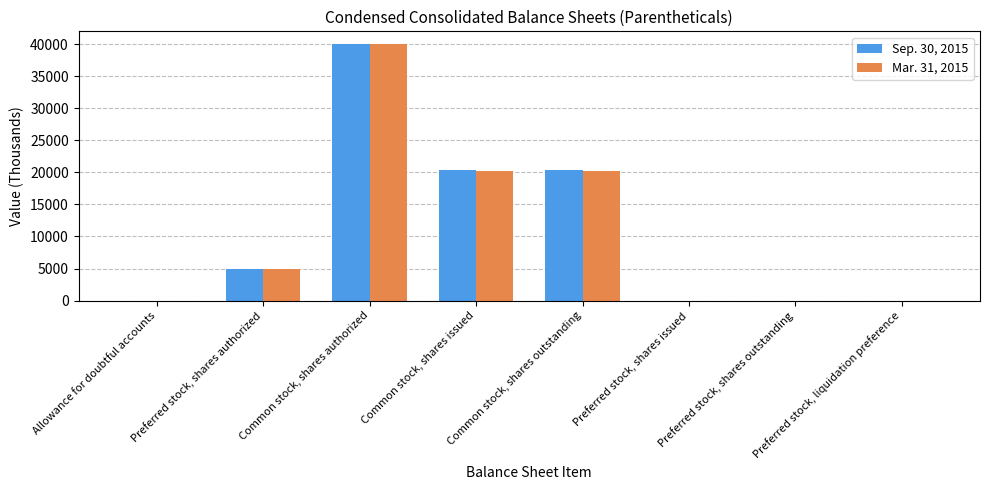

What is the average value of the Mar. 31, 2015 series?

10693